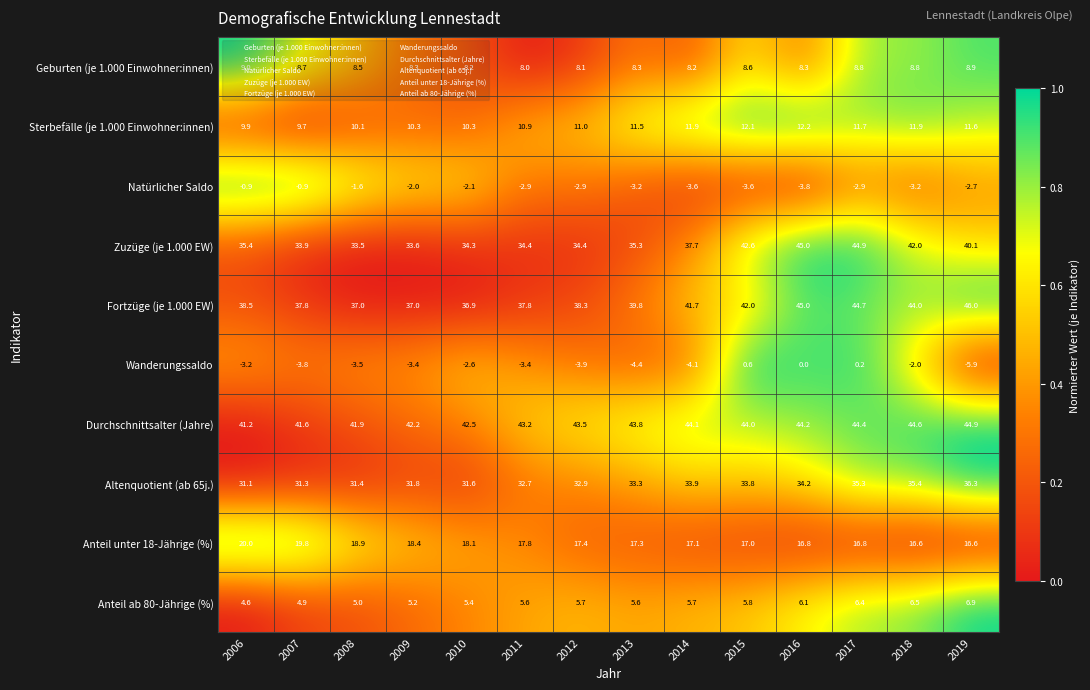

Which series changed the most between 2010 and 2011?

Altenquotient (ab 65j.)